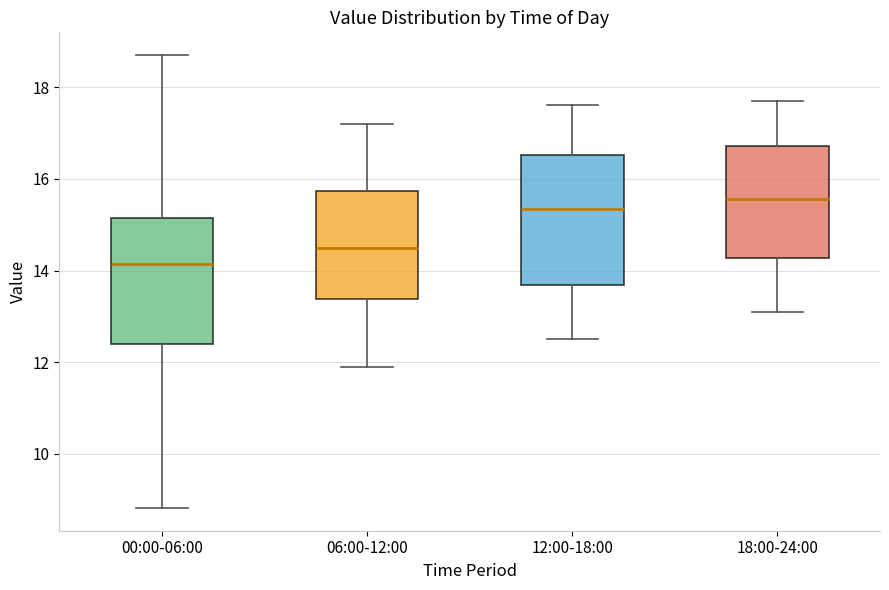

Which box has the lowest median line?

00:00-06:00